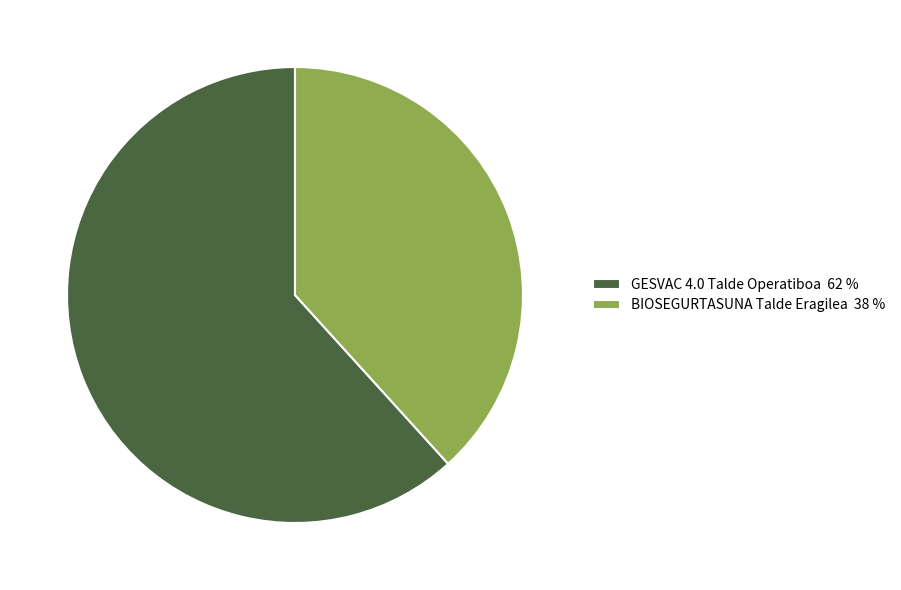

Combined, do BIOSEGURTASUNA Talde Eragilea and GESVAC 4.0 Talde Operatiboa account for over 50%?

Yes